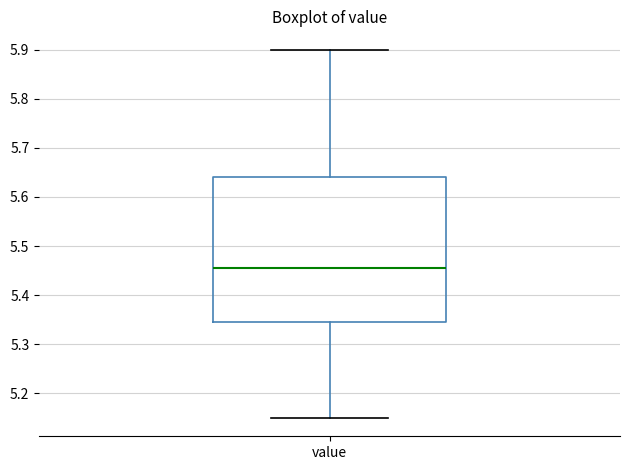

Read this box plot against the y-axis: the position of the median line, the range covered by the box, and the ends of both whiskers. The values are not printed on the chart, so give them approximately, as read against the axis.

median 5.46, box 5.35 to 5.64, whiskers 5.15 to 5.90